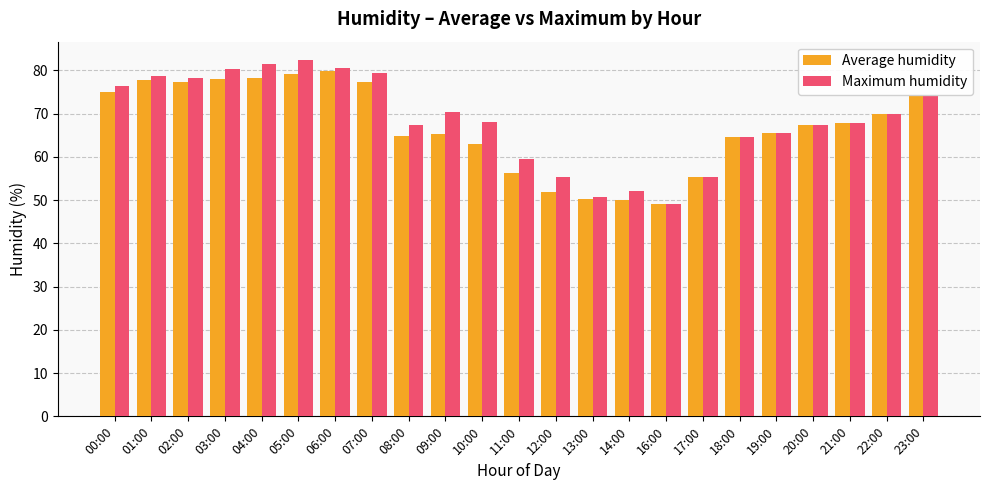

What is the difference between the maximum and second lowest values in the Average humidity series?

29.9